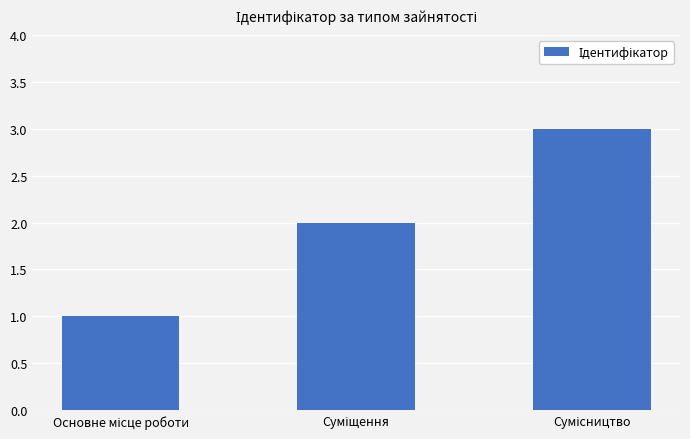

What is the greatest value displayed?

3